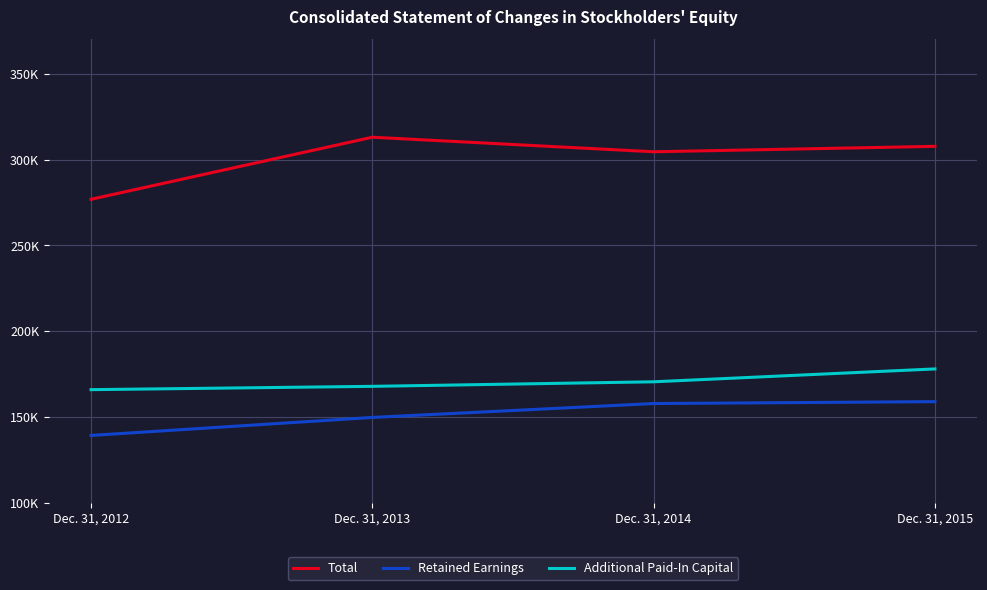

Which series has the largest range (max minus min)?

Total